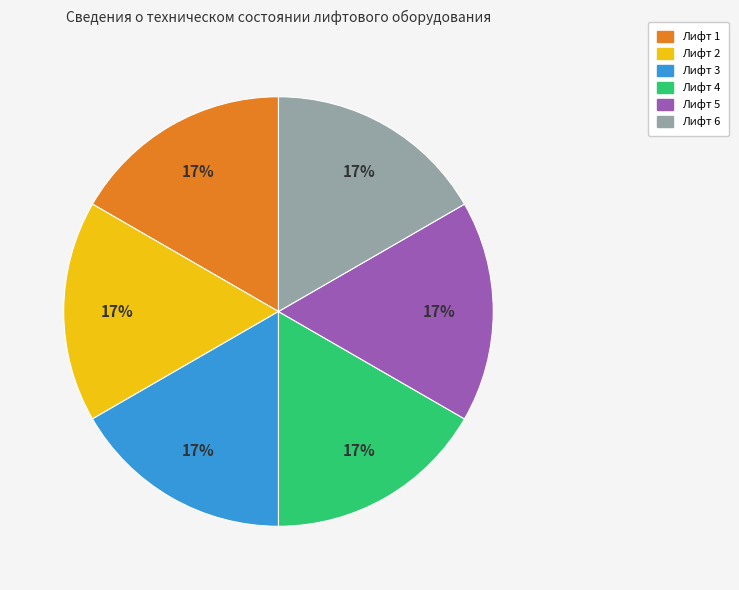

Does any single category account for the majority?

No